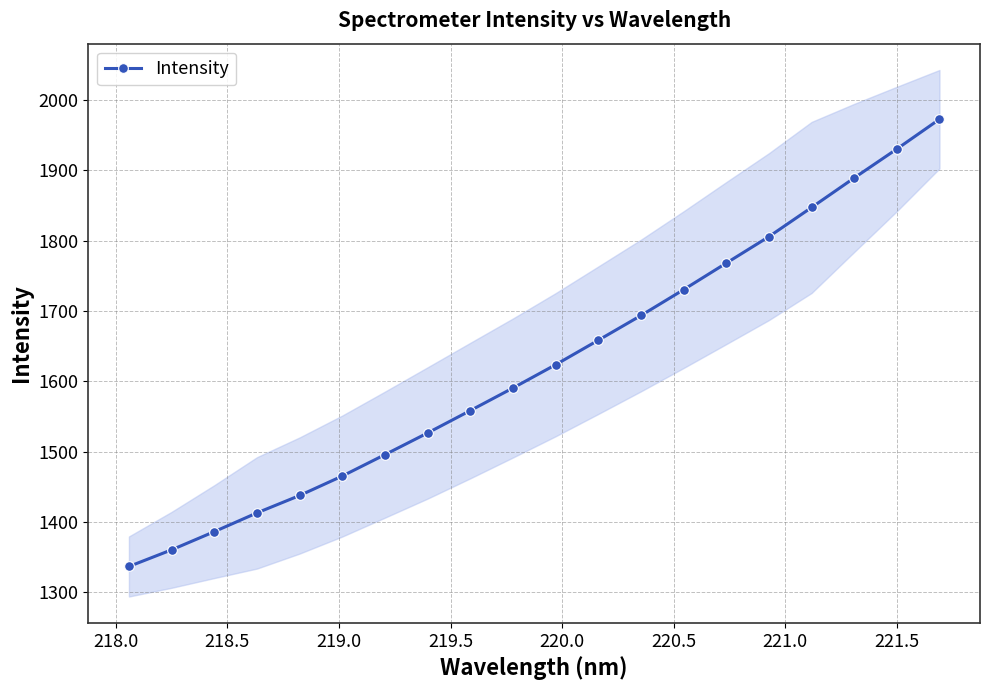

True or false: Intensity has more than 2 interior local peaks.

False